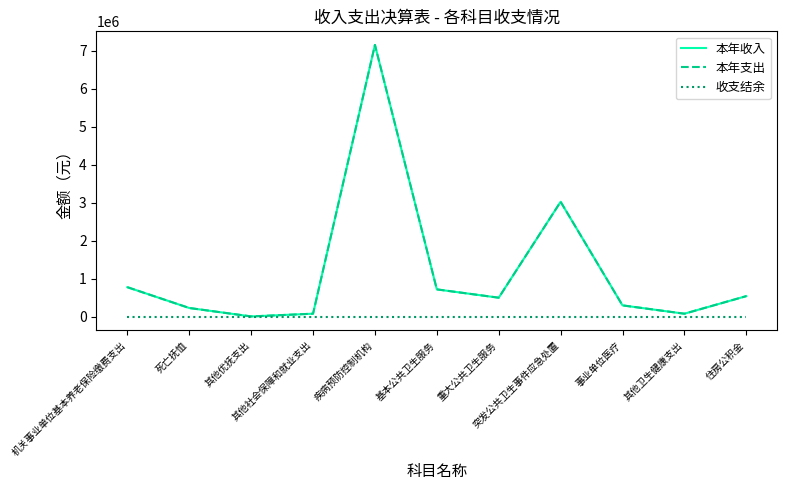

List the labels in order of 本年收入 value, largest first.

疾病预防控制机构, 突发公共卫生事件应急处置, 机关事业单位基本养老保险缴费支出, 基本公共卫生服务, 住房公积金, 重大公共卫生服务, 事业单位医疗, 死亡抚恤, 其他社会保障和就业支出, 其他卫生健康支出, 其他优抚支出